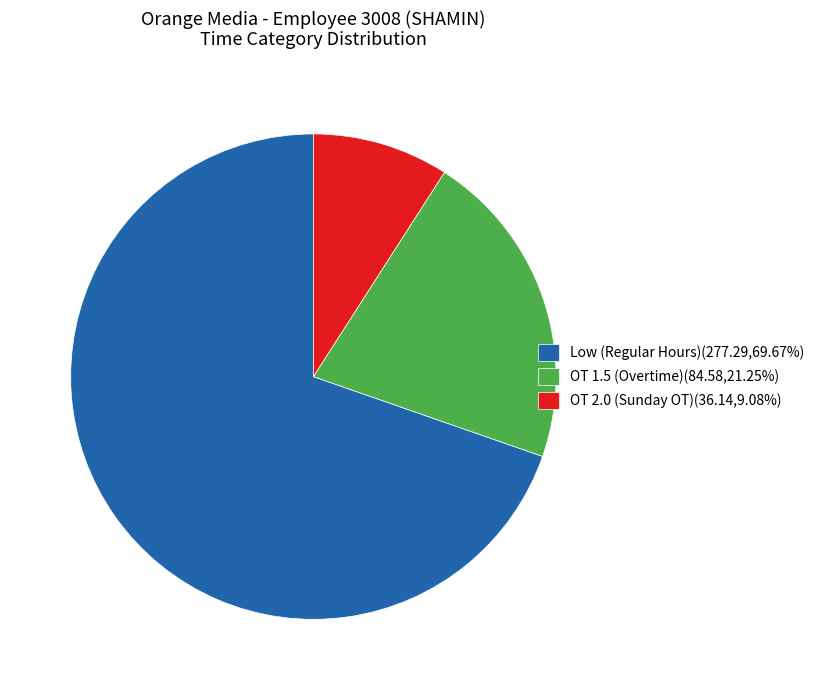

Approximately how many times larger is the value at OT 1.5 (Overtime)(84.58,21.25%) compared to OT 2.0 (Sunday OT)(36.14,9.08%)?

2.3